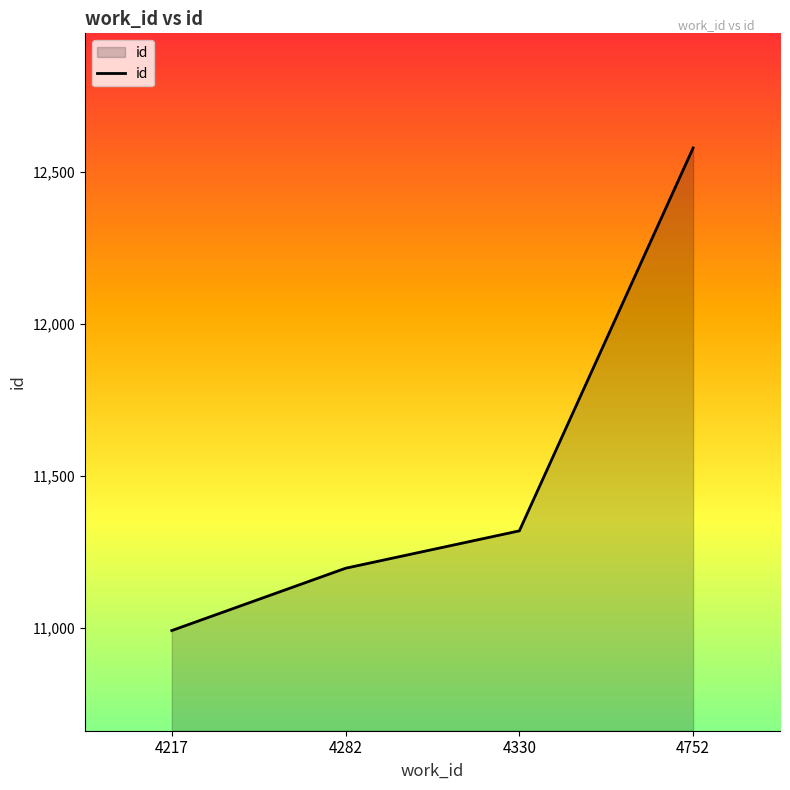

Reading right to left, extract all data points from this chart.

12579	11319	11196	10991